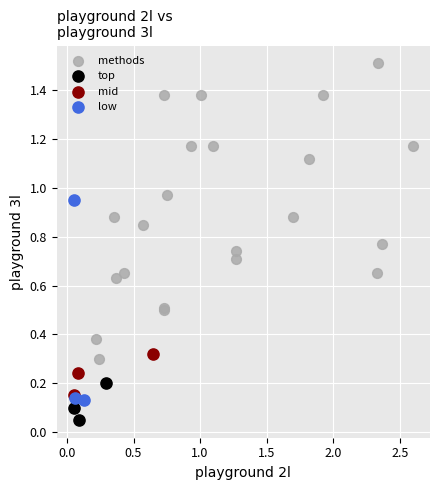

Which series reaches the maximum Y coordinate?

methods